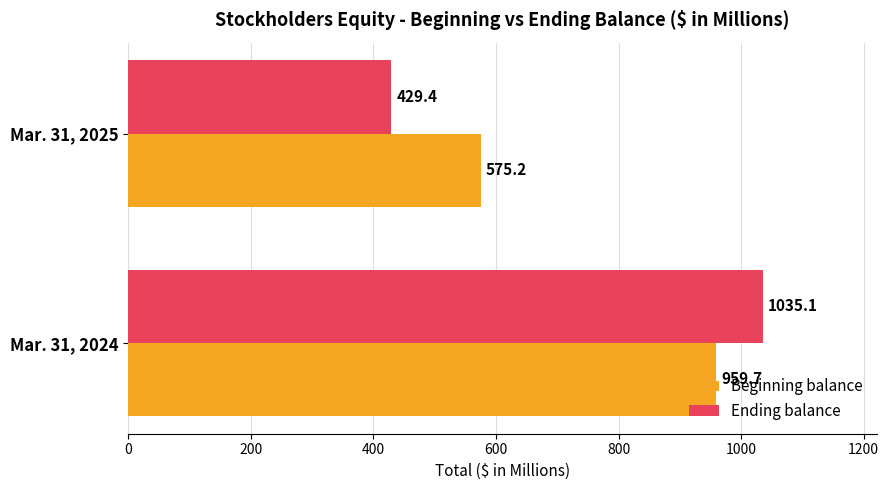

True or false: Ending balance has a value of 429.4 at Mar. 31, 2025.

True